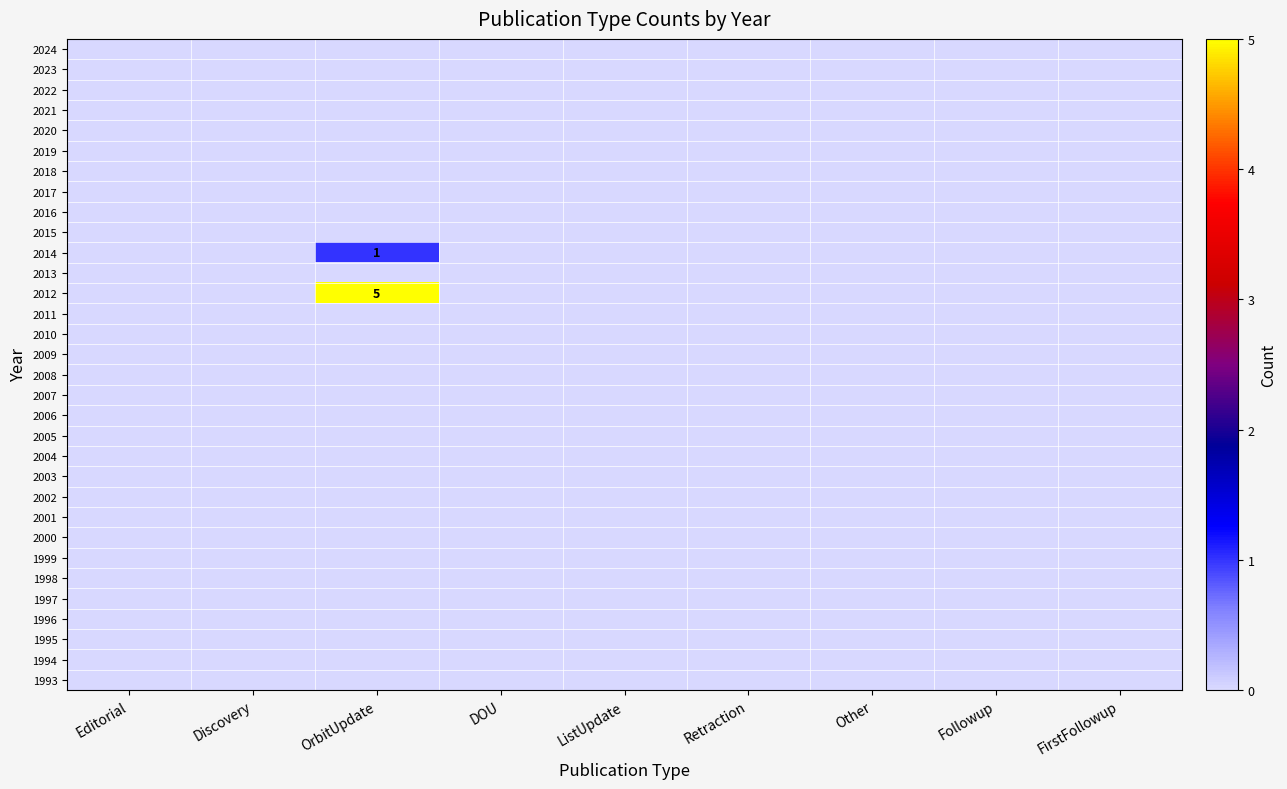

The 2009 series shows 0 at Retraction. True or false?

True